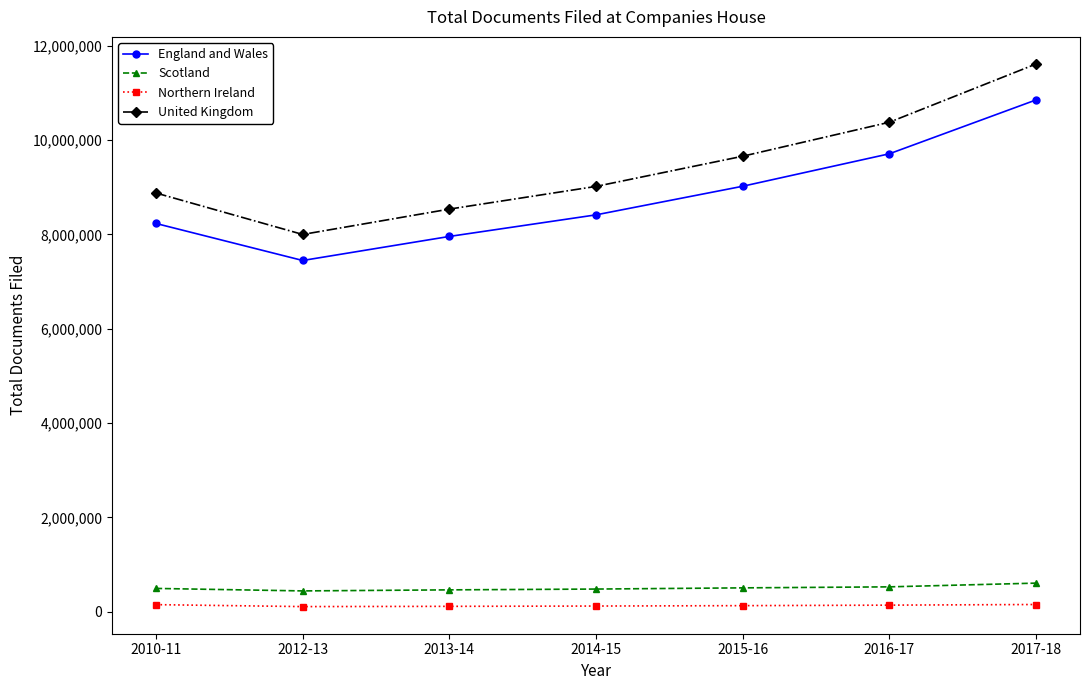

How many interior local valleys does the United Kingdom series have?

1